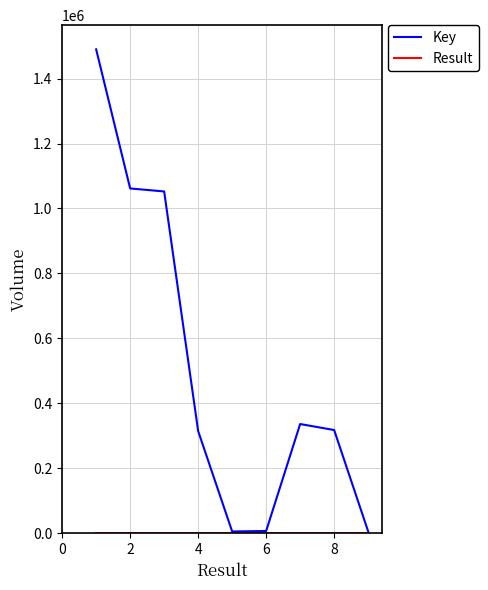

What is the greatest value displayed?

1490015